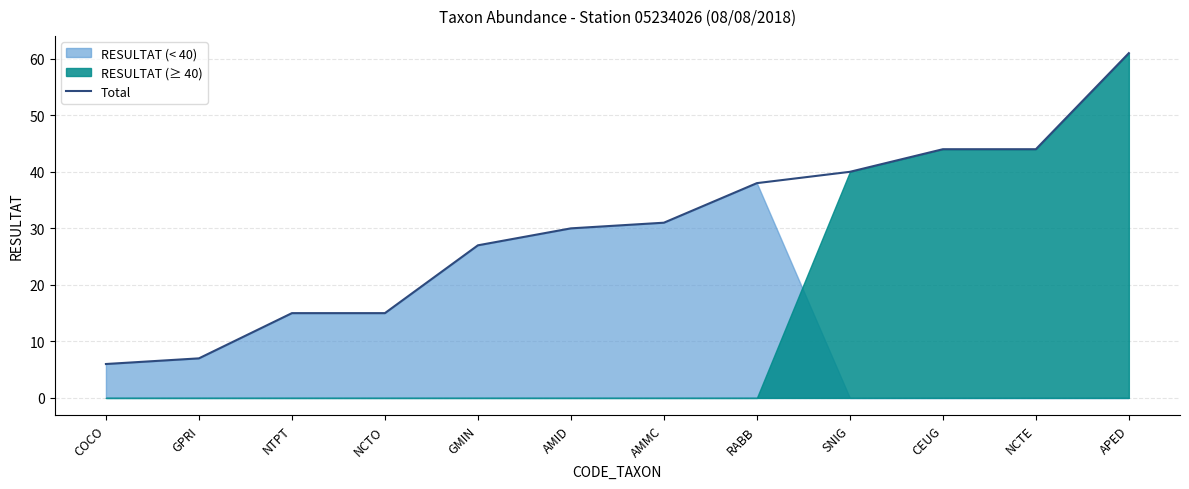

How many lines are shown in the chart?

1